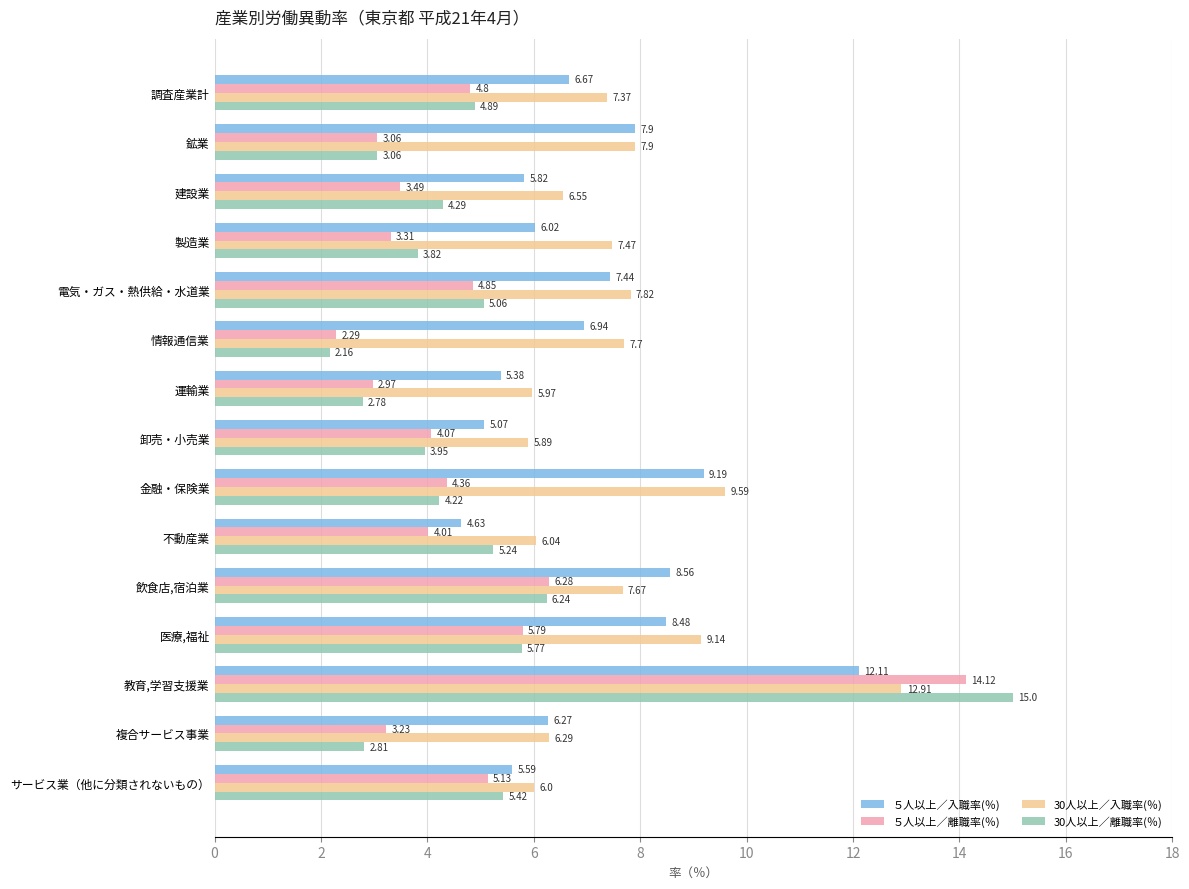

Which category has the highest value in the ５人以上／離職率(％) series?

教育,学習支援業